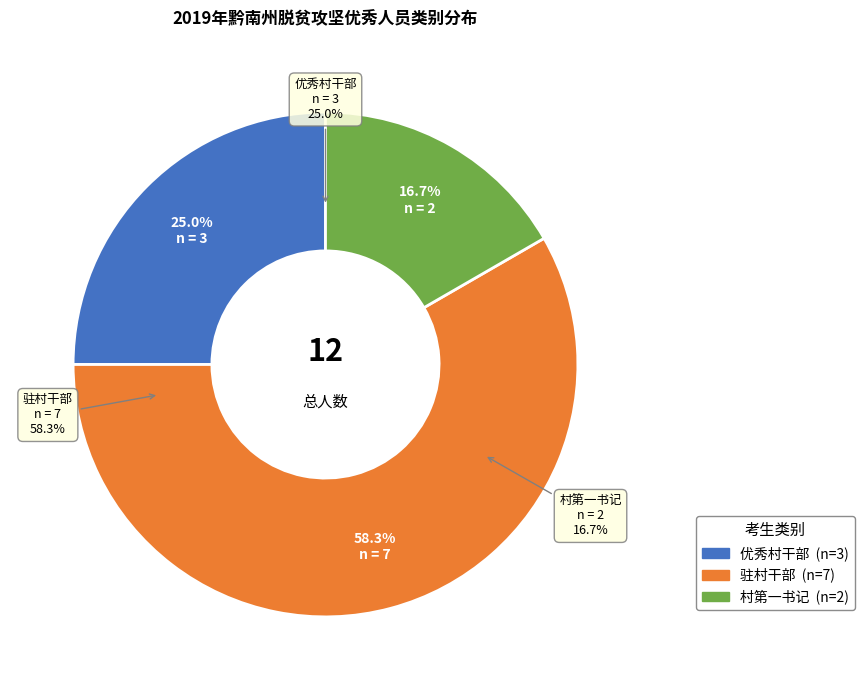

What percentage do 优秀村干部 and 村第一书记 together represent?

41.7%